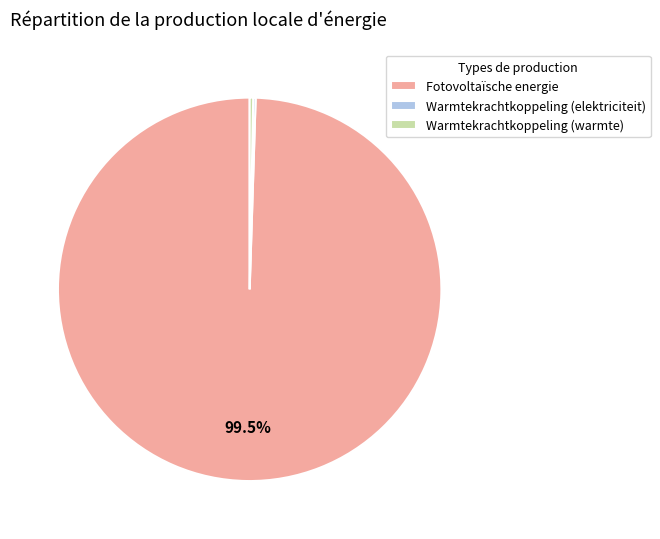

Which slice is the largest?

Fotovoltaïsche energie